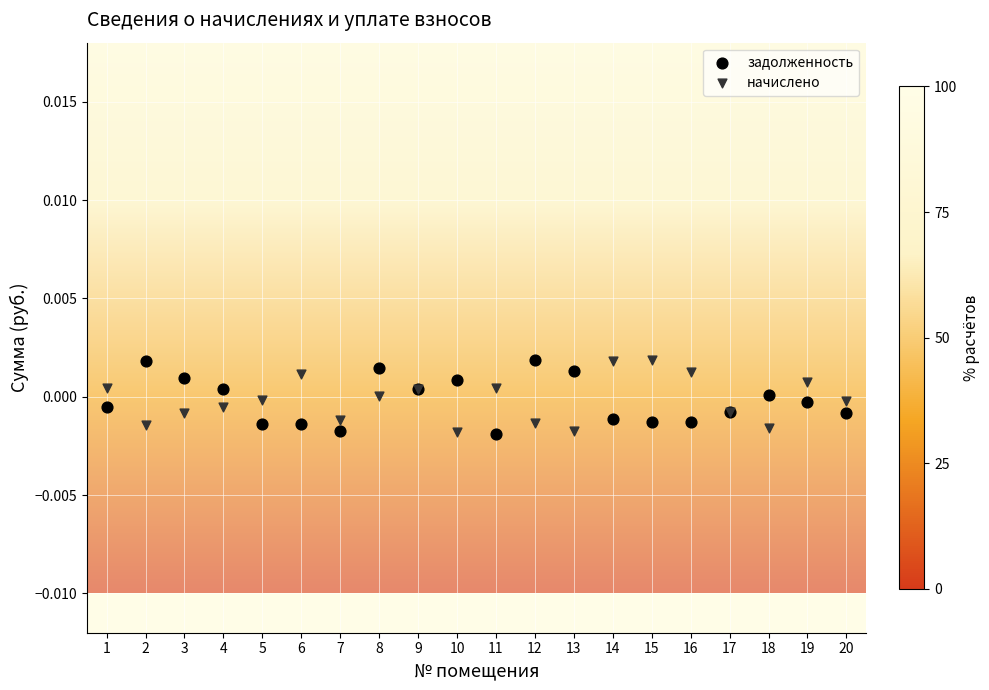

What is the X range (max minus min) for the scatter plot?

19.0